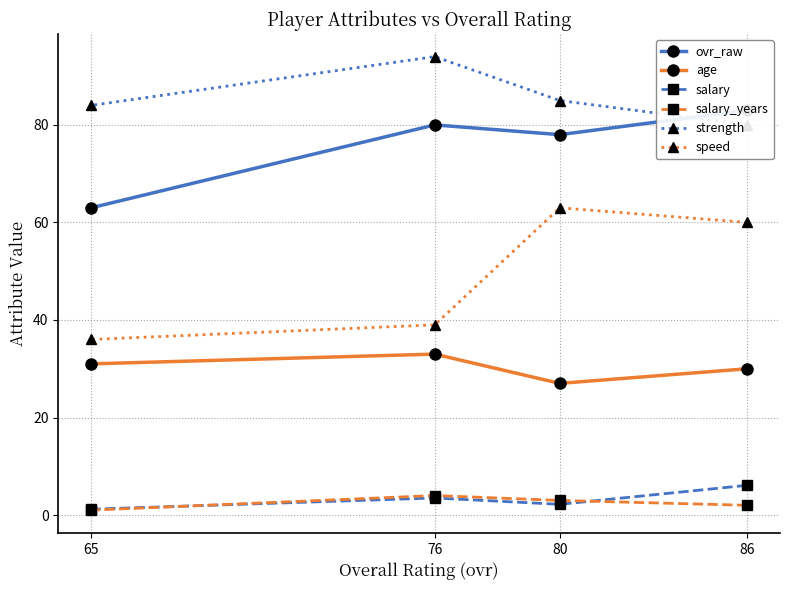

How many data points does each series have?

4